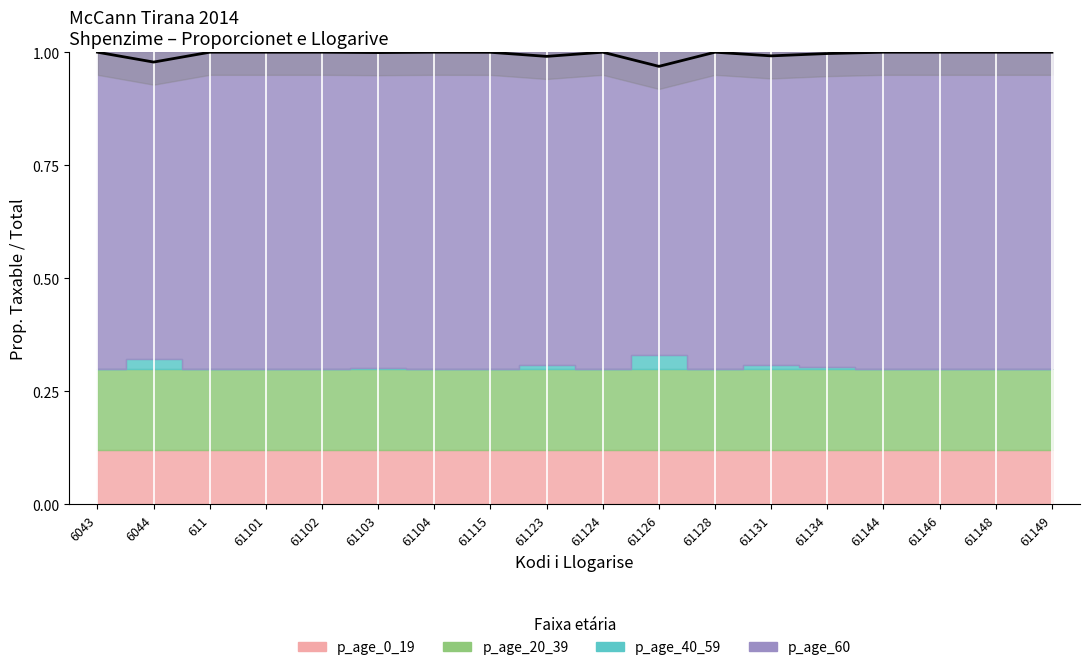

List the labels in order of value, largest first.

6043, 611, 61101, 61102, 61104, 61124, 61128, 61144, 61146, 61148, 61149, 61115, 61103, 61134, 61131, 61123, 6044, 61126